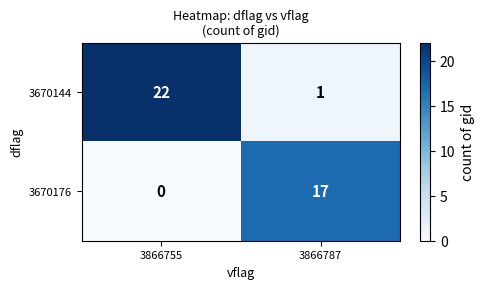

Where is 3670144 nearest to the value 11?

3866787